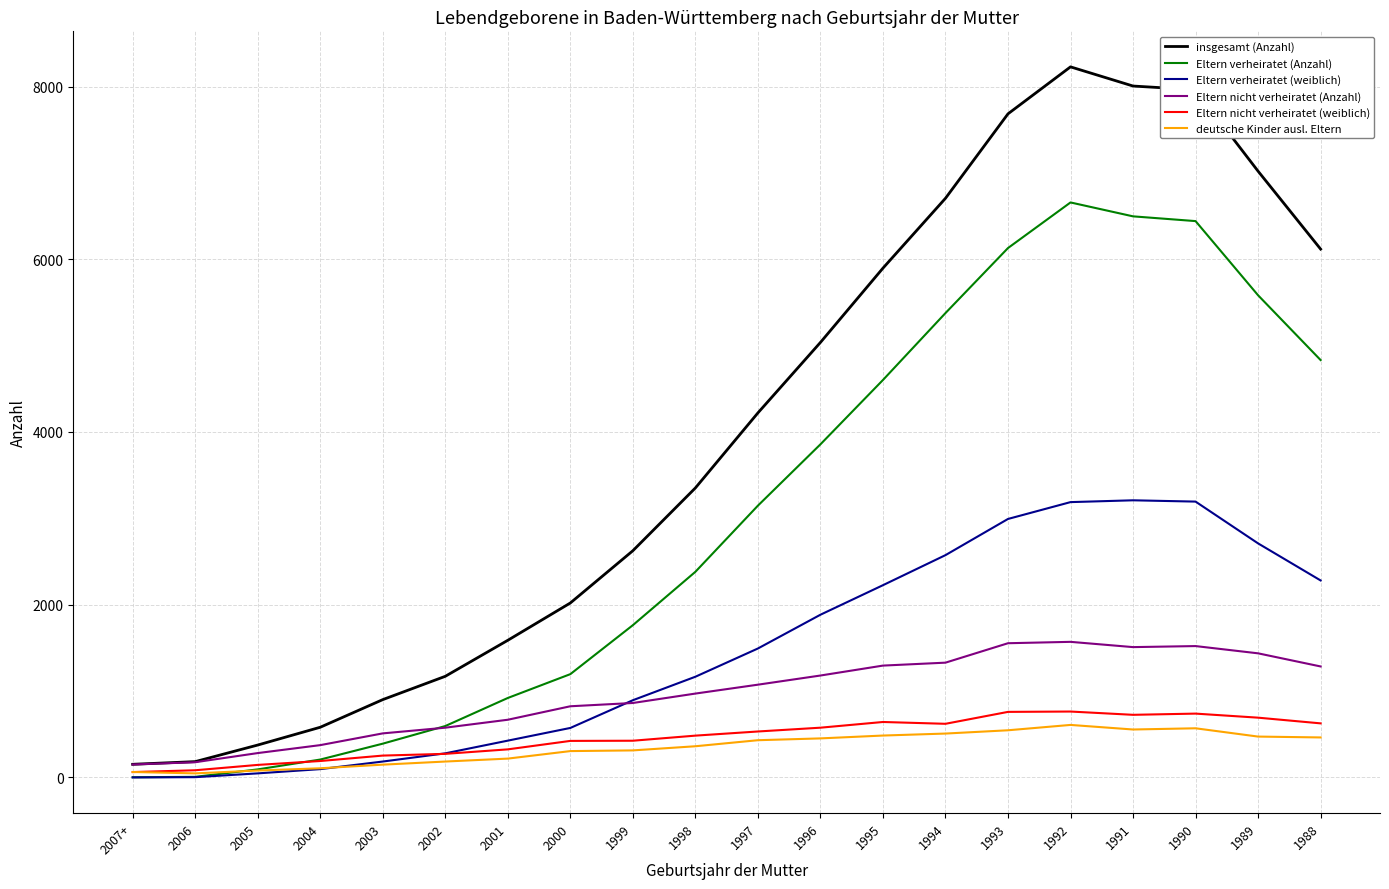

Which series has the widest spread of values?

insgesamt (Anzahl)